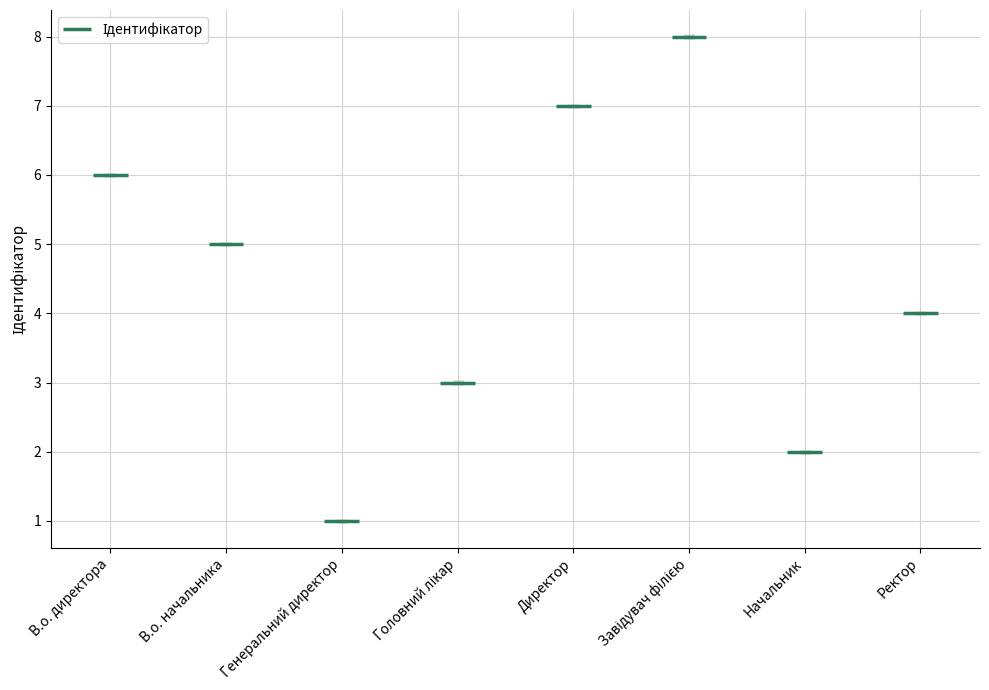

The chart shows a value of 7 at Ректор. True or false?

False